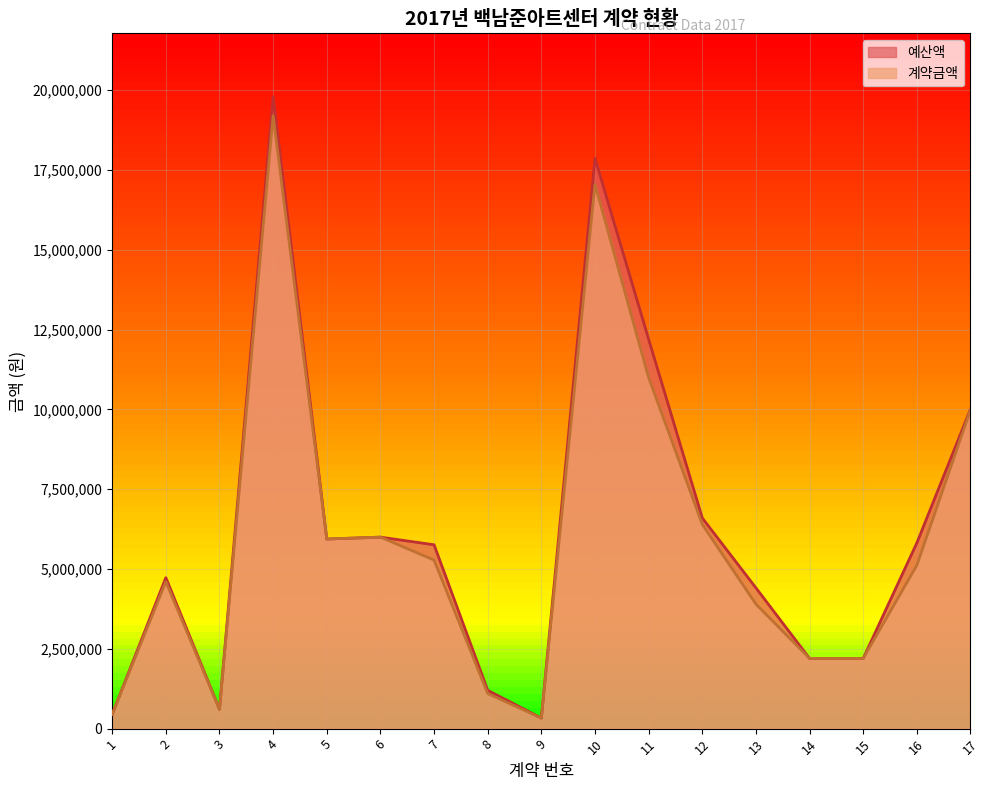

Rank the series at 16 from lowest to highest value.

계약금액, 예산액